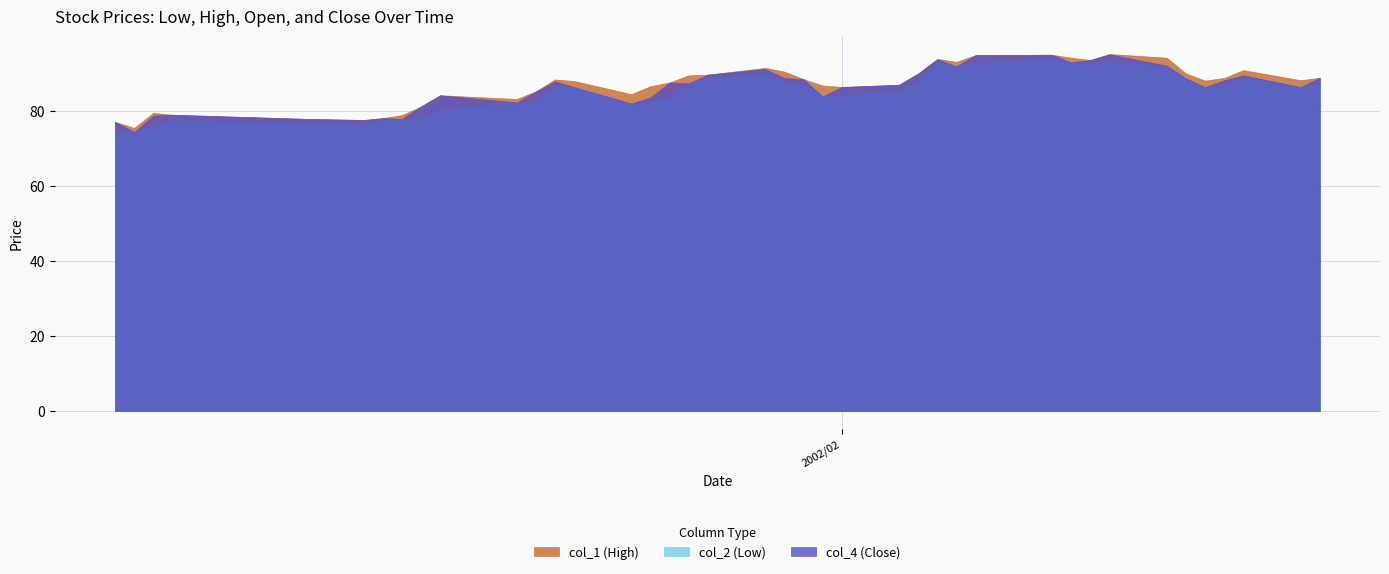

What is the maximum value for col_2 (Low)?

94.2